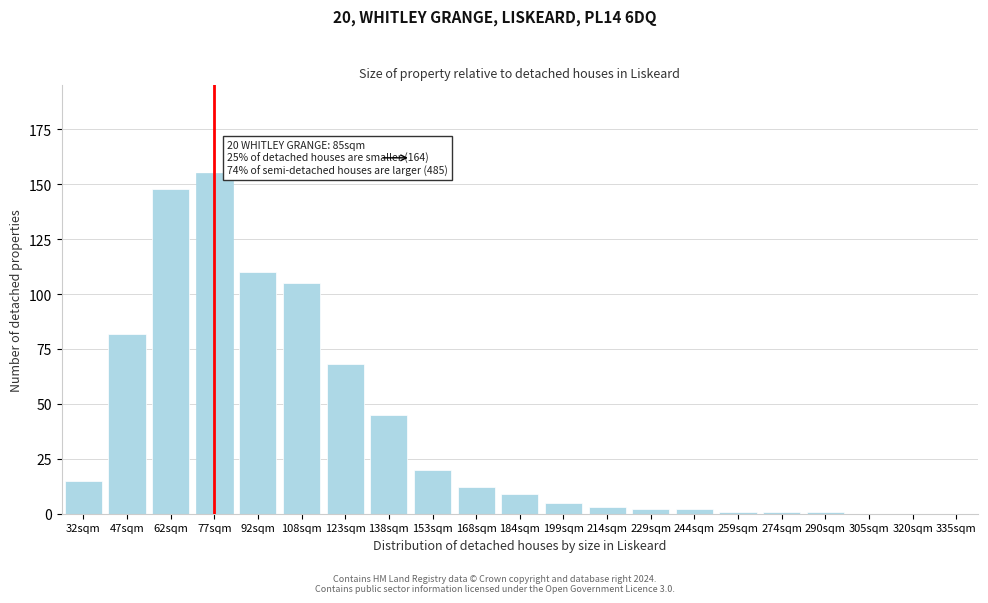

Reading left to right, extract all data points from this chart.

32sqm=15	47sqm=82	62sqm=148	77sqm=155	92sqm=110	108sqm=105	123sqm=68	138sqm=45	153sqm=20	168sqm=12	184sqm=9	199sqm=5	214sqm=3	229sqm=2	244sqm=2	259sqm=1	274sqm=1	290sqm=1	305sqm=0	320sqm=0	335sqm=0